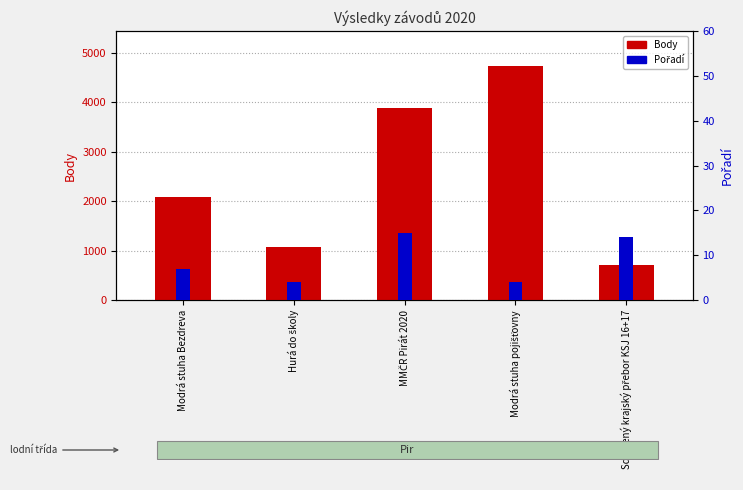

At which category is the sum across all series the highest?

Modrá stuha pojišťovny